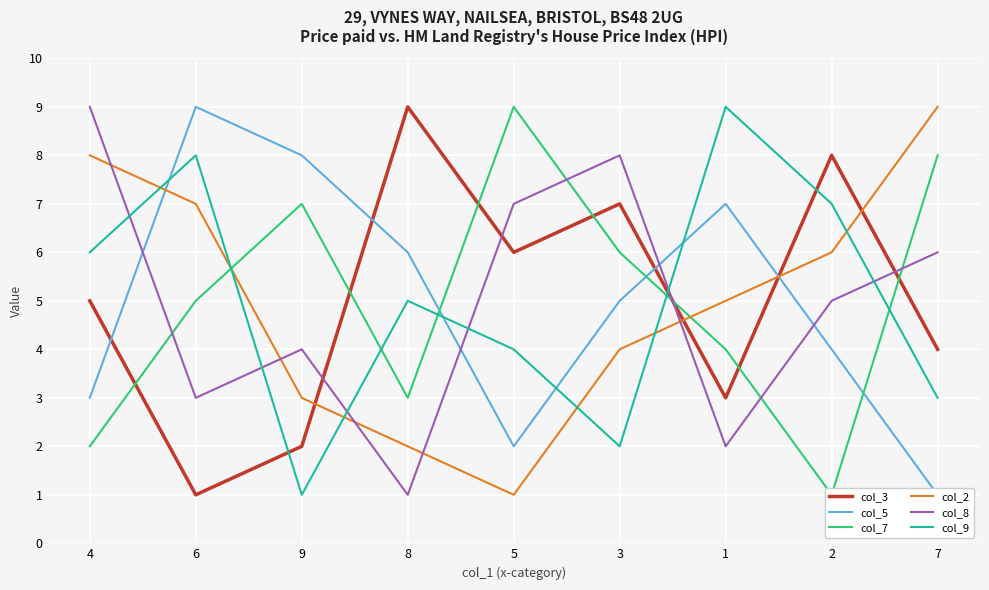

Which category has the lowest value across all series?

6